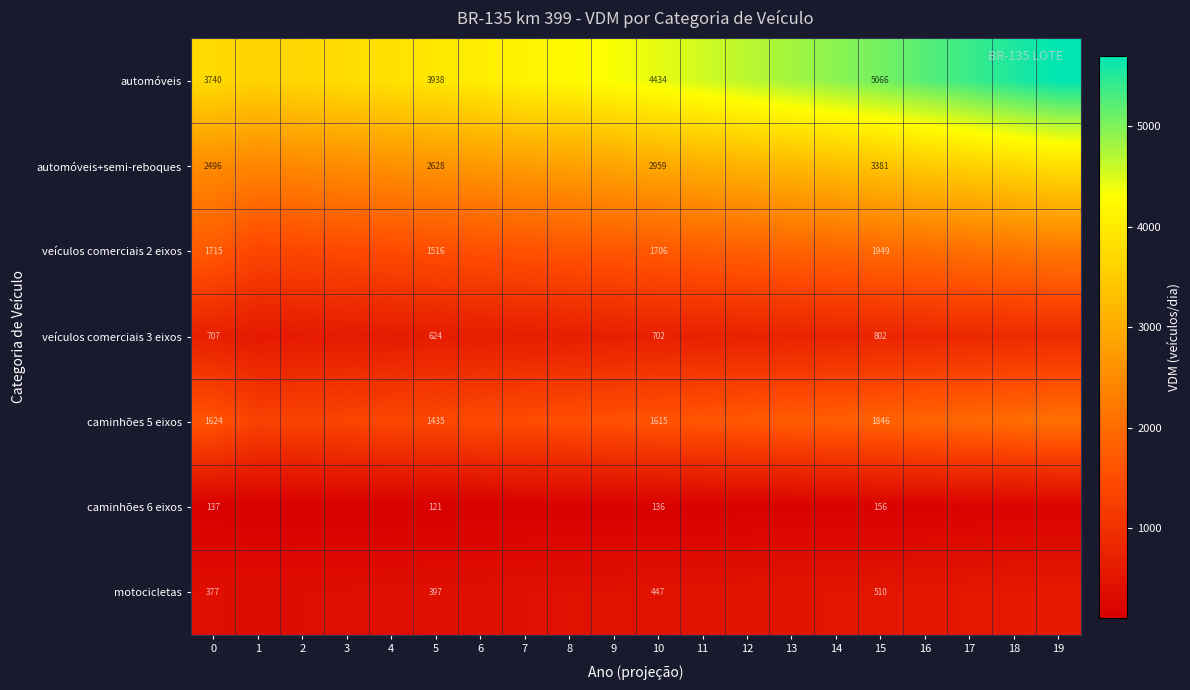

What is the total value across all series at 16?

14120